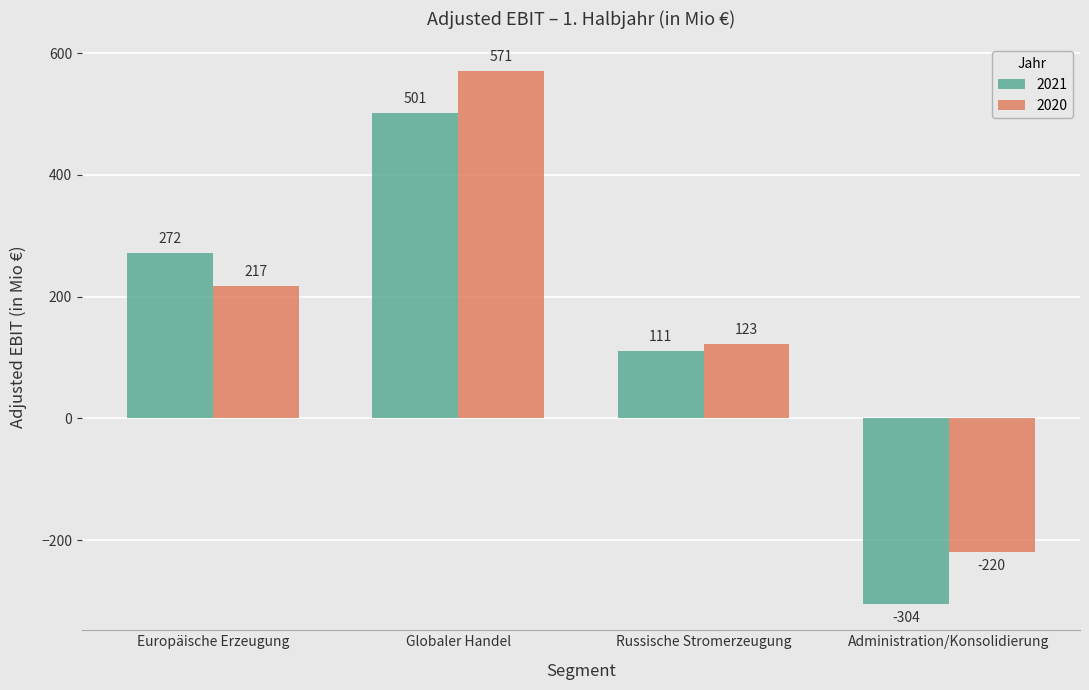

At how many categories does at least one series exceed 208?

2